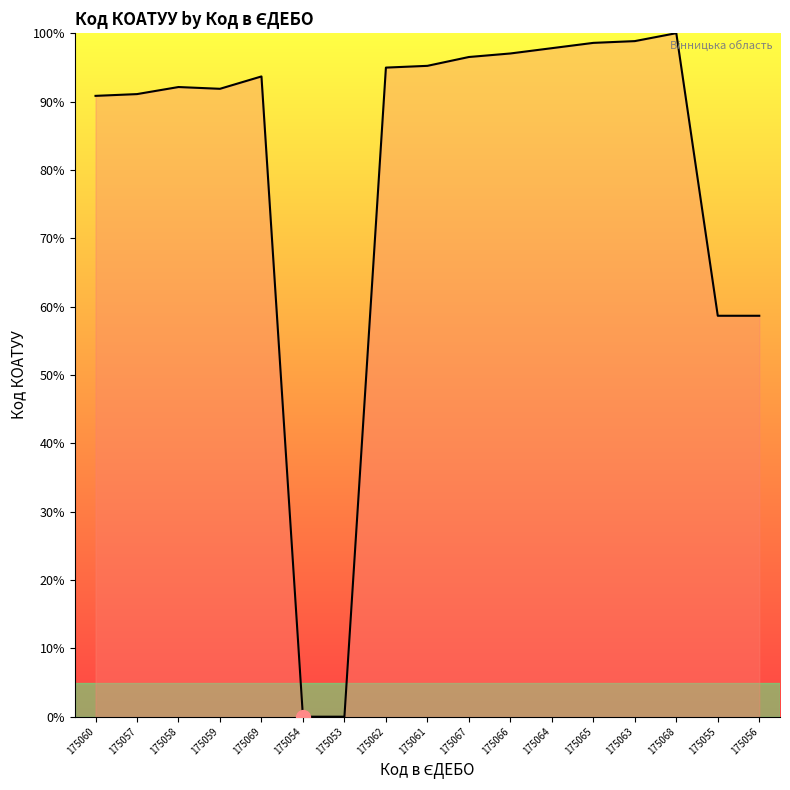

What position from the left is 175063?

14